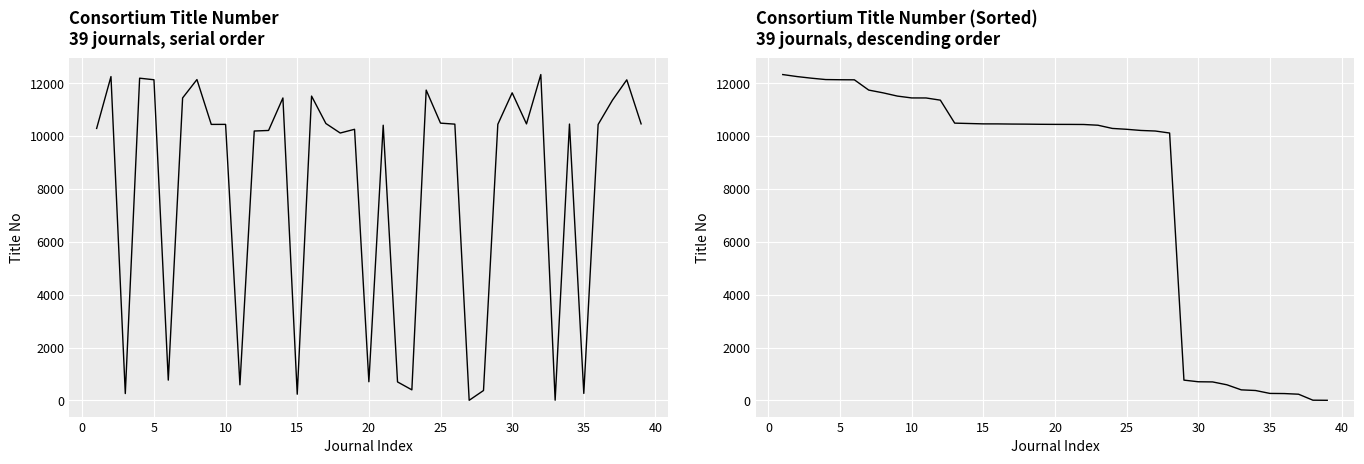

In Title No, how many points are lower than both neighbors (excluding endpoints)?

12